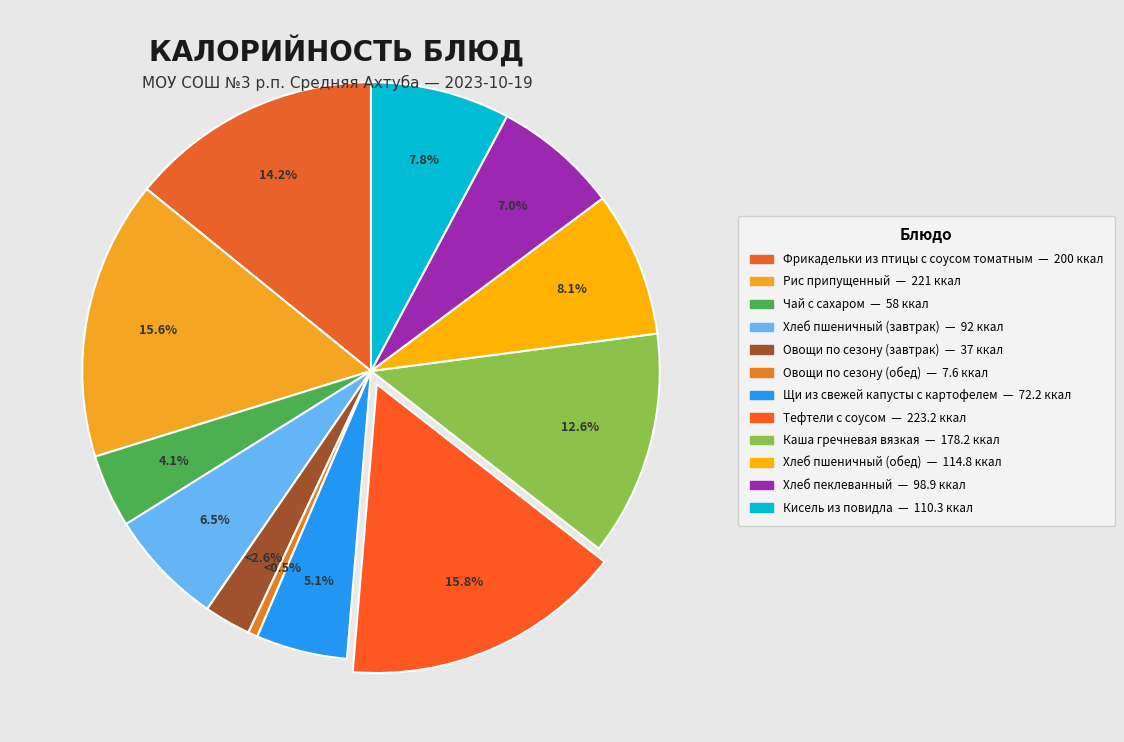

Is there a majority slice in this chart?

No